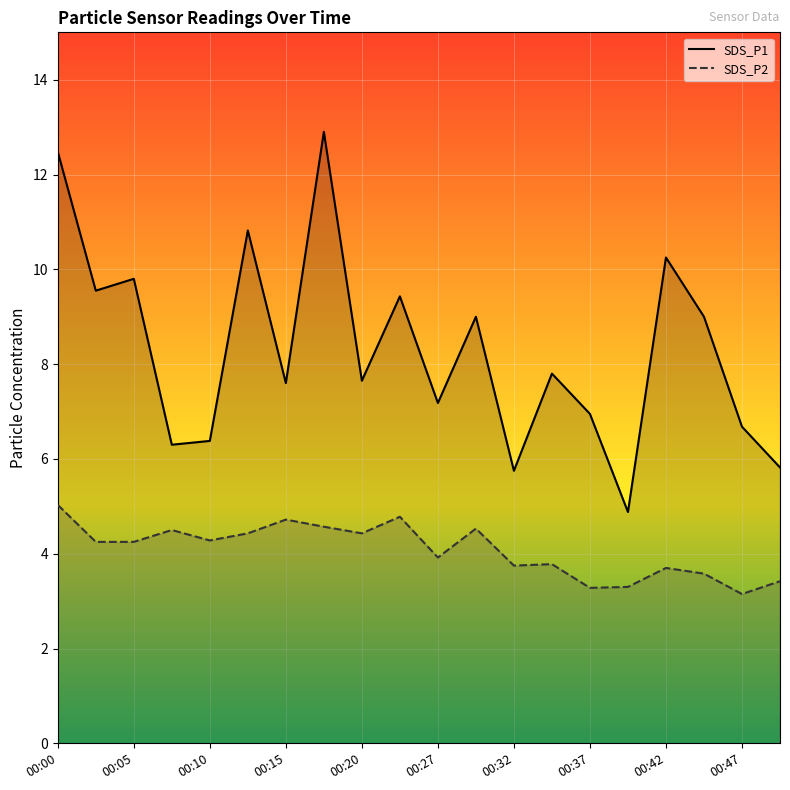

Reading left to right, extract all data points from this chart.

SDS_P1: 00:00=12.5	00:03=9.6	00:05=9.8	00:08=6.3	00:10=6.4	00:13=10.8	00:15=7.6	00:17=12.9	00:20=7.7	00:22=9.4	00:27=7.2	00:30=9.0	00:32=5.8	00:35=7.8	00:37=7.0	00:40=4.9	00:42=10.2	00:44=9.0	00:47=6.7	00:49=5.8
SDS_P2: 00:00=5.0	00:03=4.2	00:05=4.2	00:08=4.5	00:10=4.3	00:13=4.4	00:15=4.7	00:17=4.6	00:20=4.4	00:22=4.8	00:27=3.9	00:30=4.5	00:32=3.8	00:35=3.8	00:37=3.3	00:40=3.3	00:42=3.7	00:44=3.6	00:47=3.1	00:49=3.4